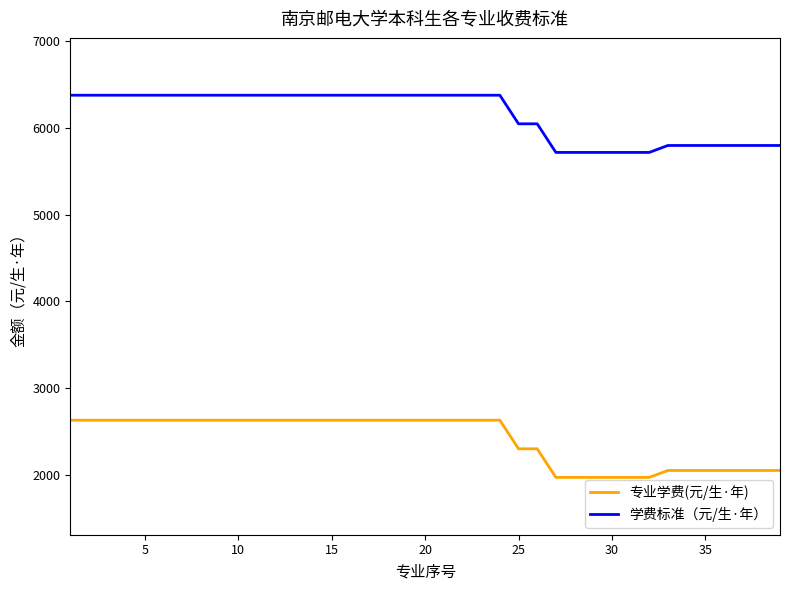

What are all the series names shown in the legend?

专业学费(元/生·年), 学费标准（元/生·年）